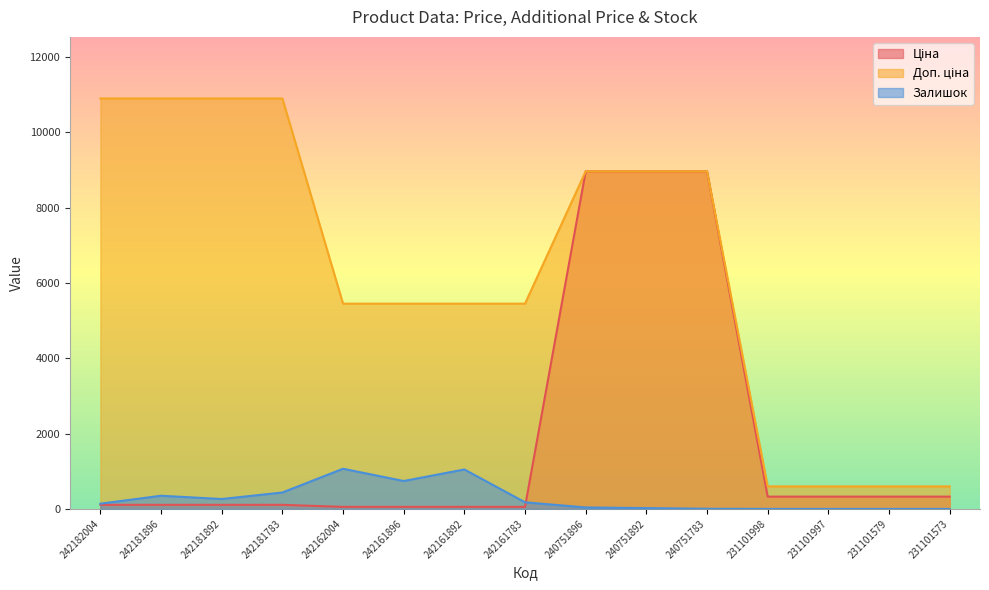

Where does the Ціна series first go above 109?

242182004